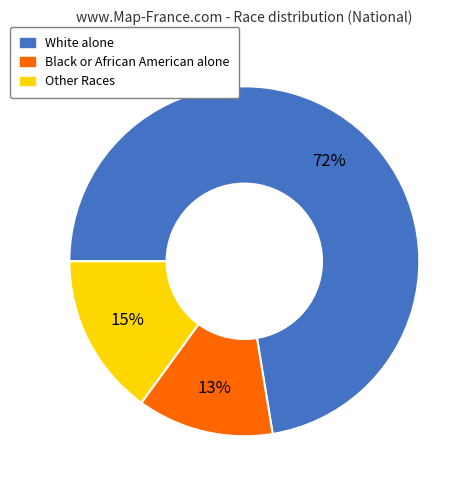

Is there any slice that represents more than half of the pie?

Yes